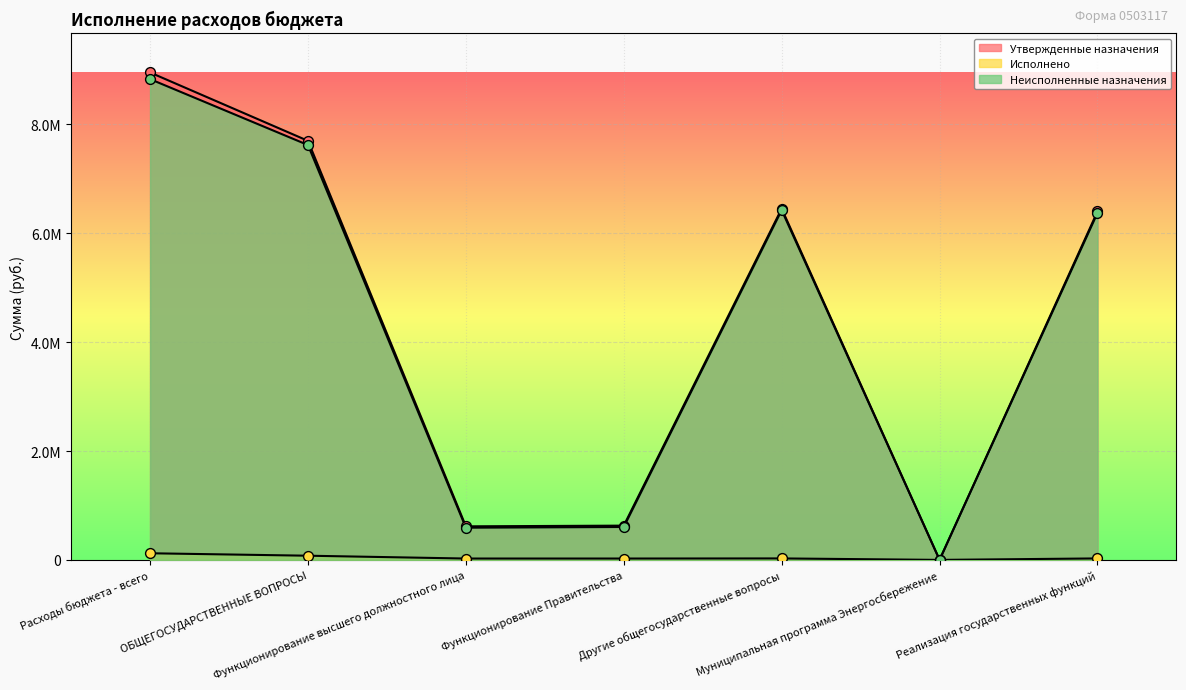

At how many categories does at least one series exceed 5843776?

4